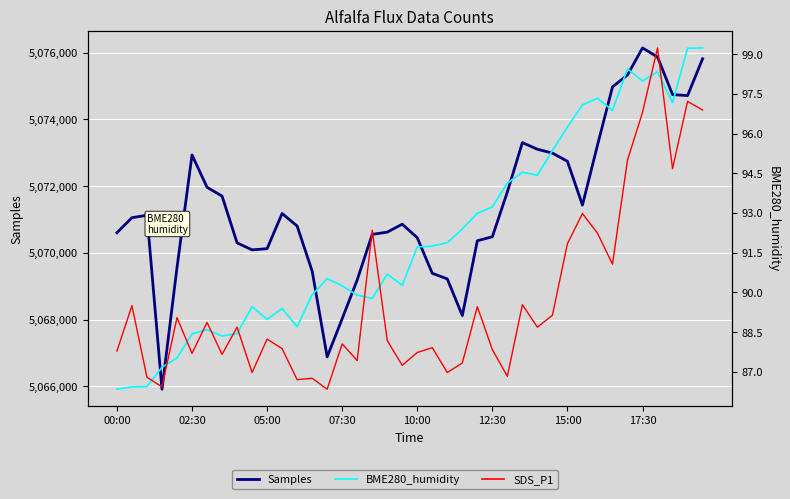

Which series has the widest spread of values?

Samples